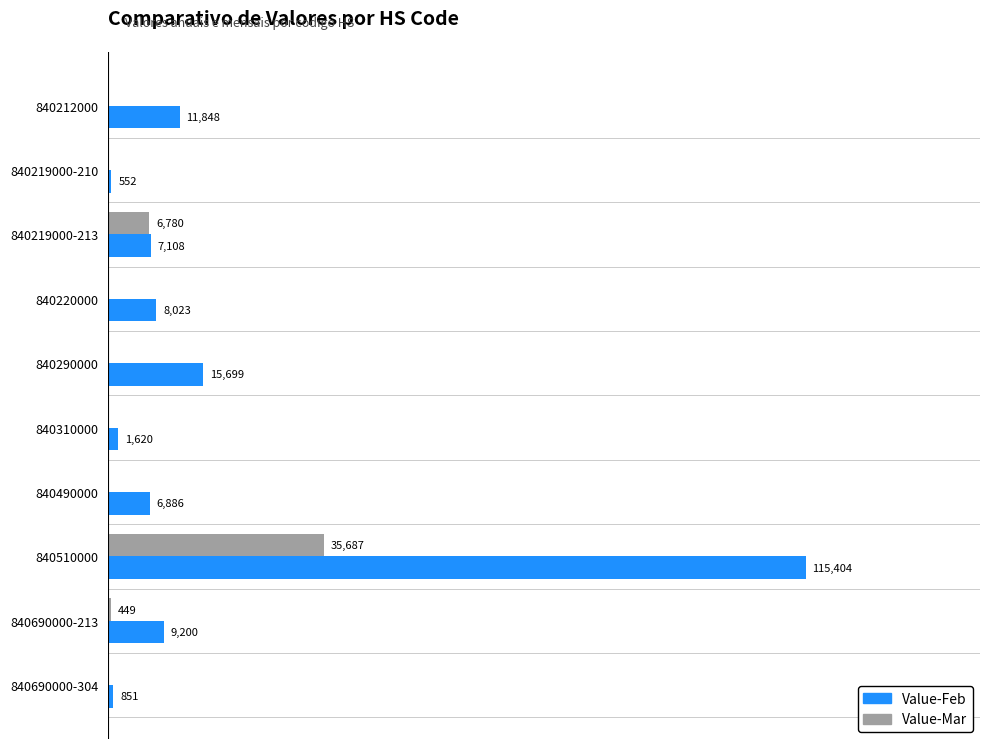

Is the value of Value-Mar at 840220000 greater than the value of Value-Feb at 840690000-213?

No